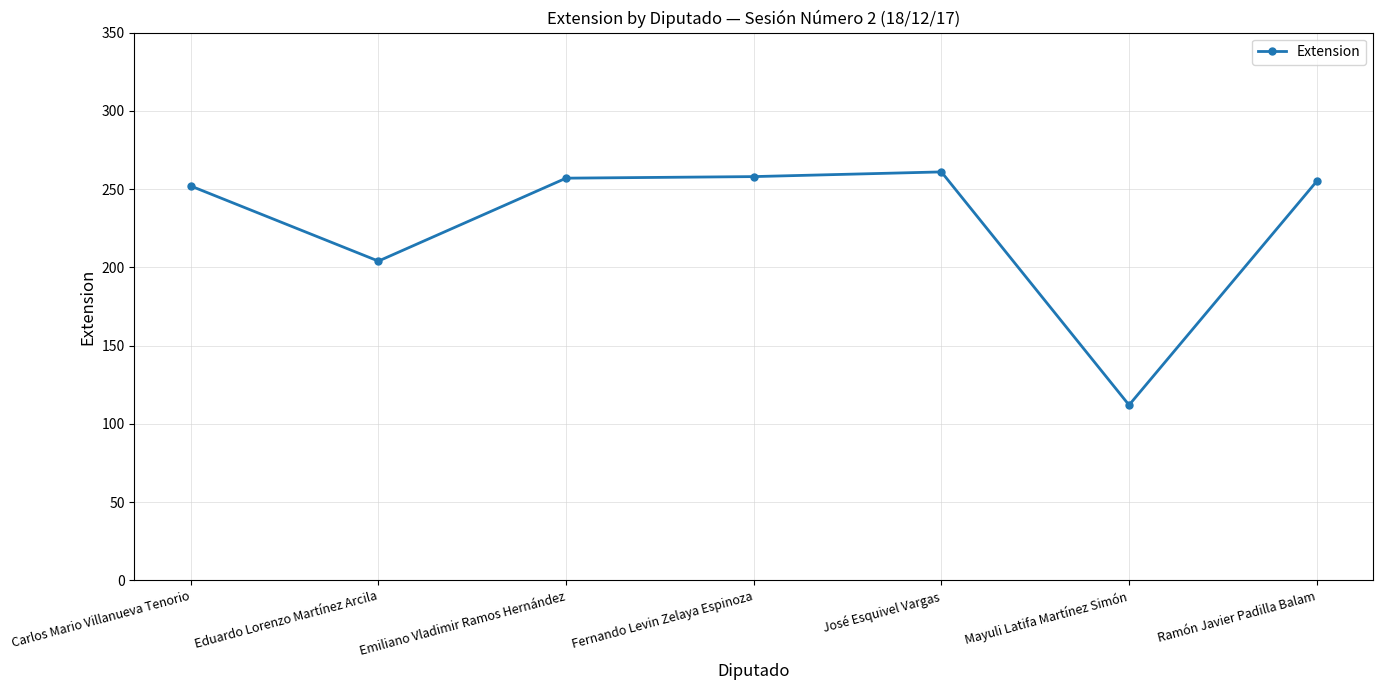

What is the average value?

228